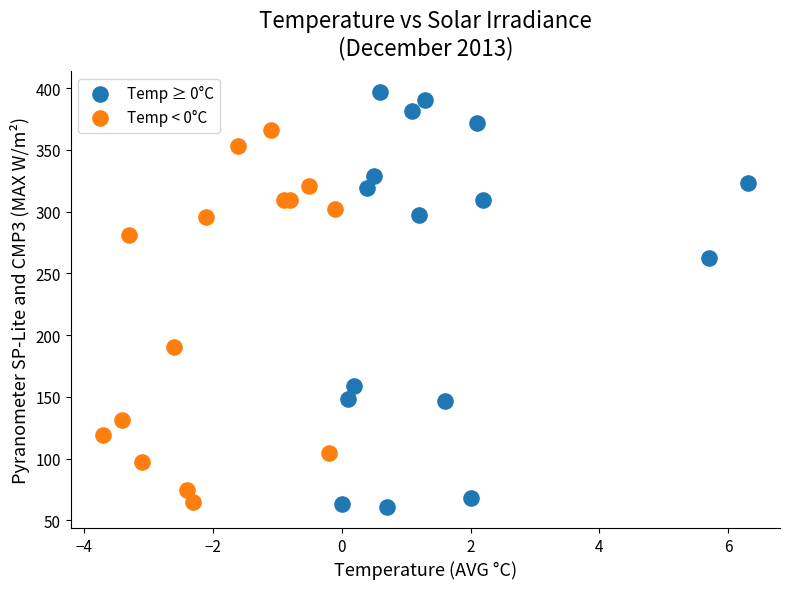

Which series has the widest spread of Y values?

Temp ≥ 0°C